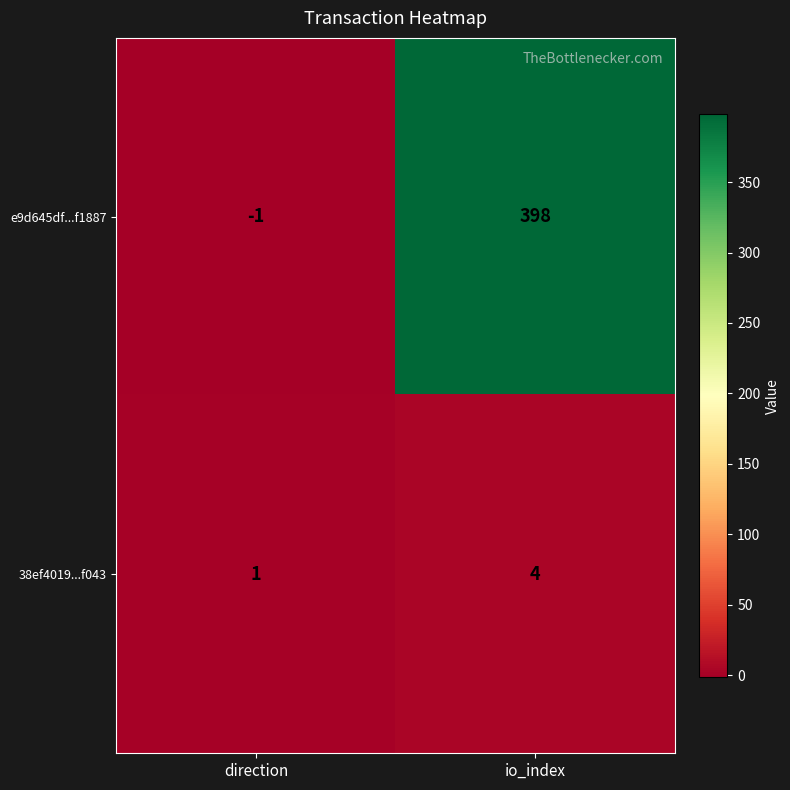

Which series has the largest range (max minus min)?

e9d645df...f1887